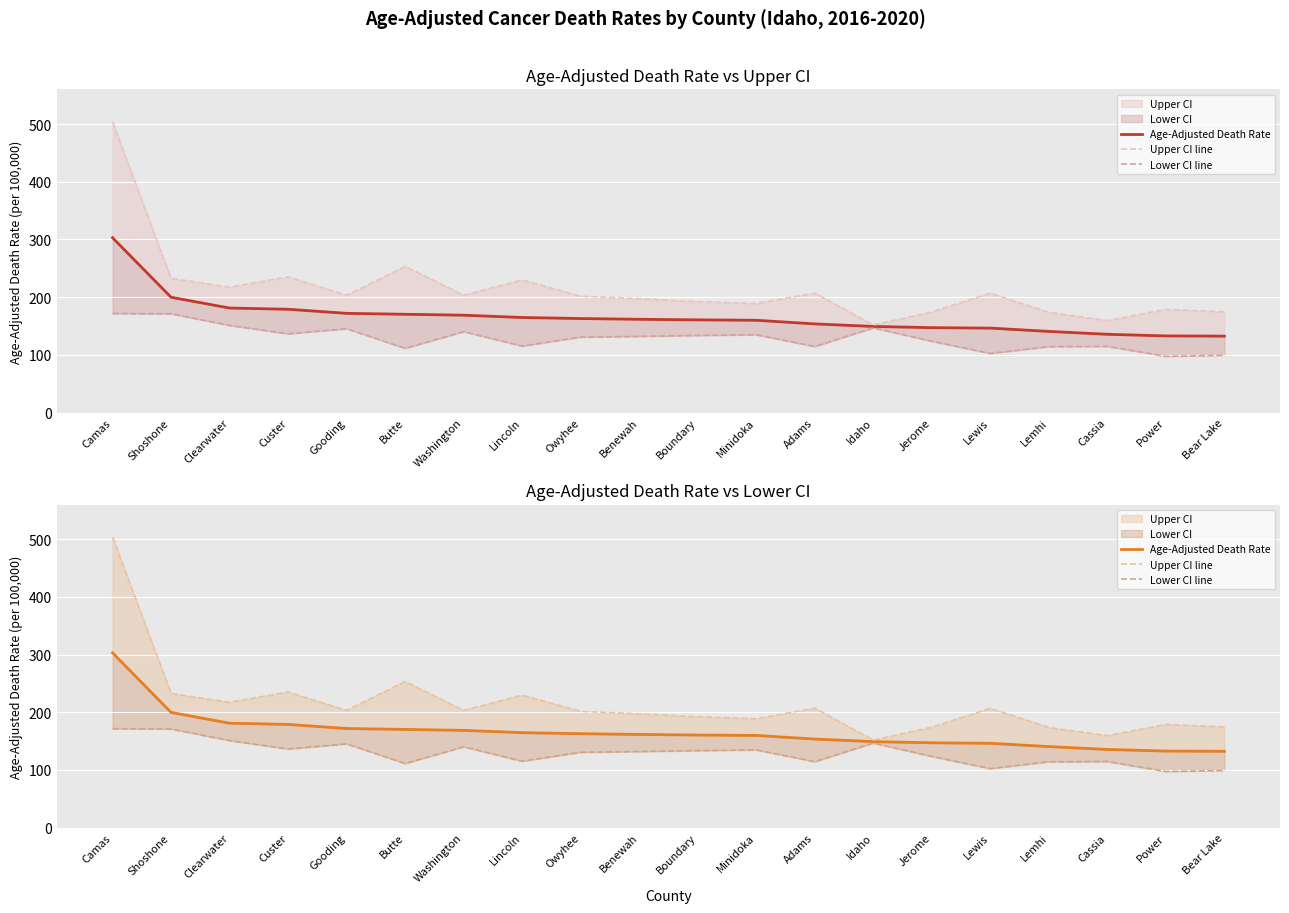

True or false: Age-Adjusted Death Rate has a value of 217.2 at Power.

False